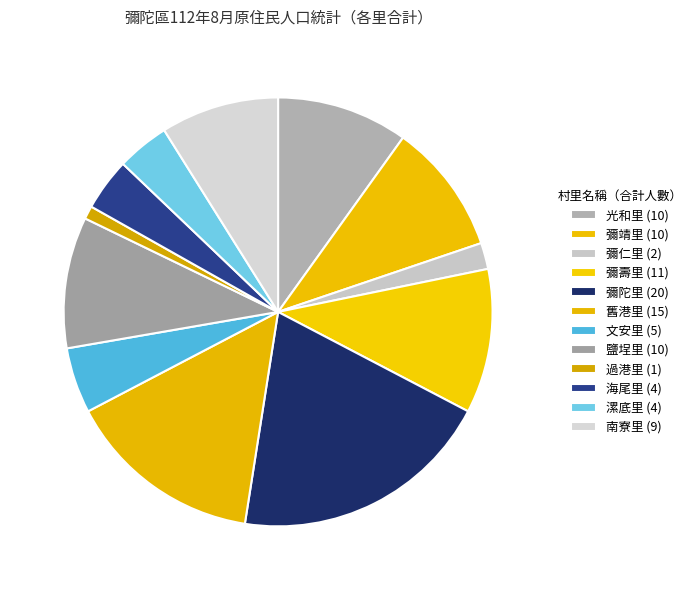

True or false: 文安里 accounts for 5% of the total.

True